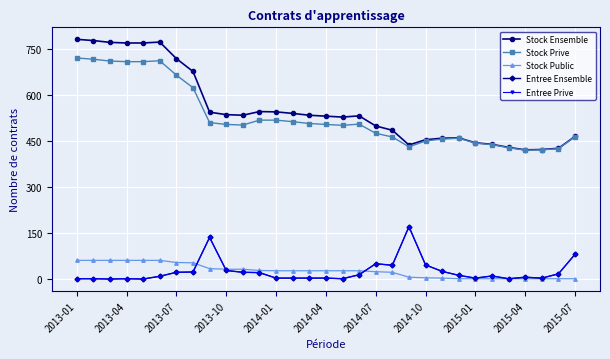

At which label does Stock Public reach its peak?

2013-01